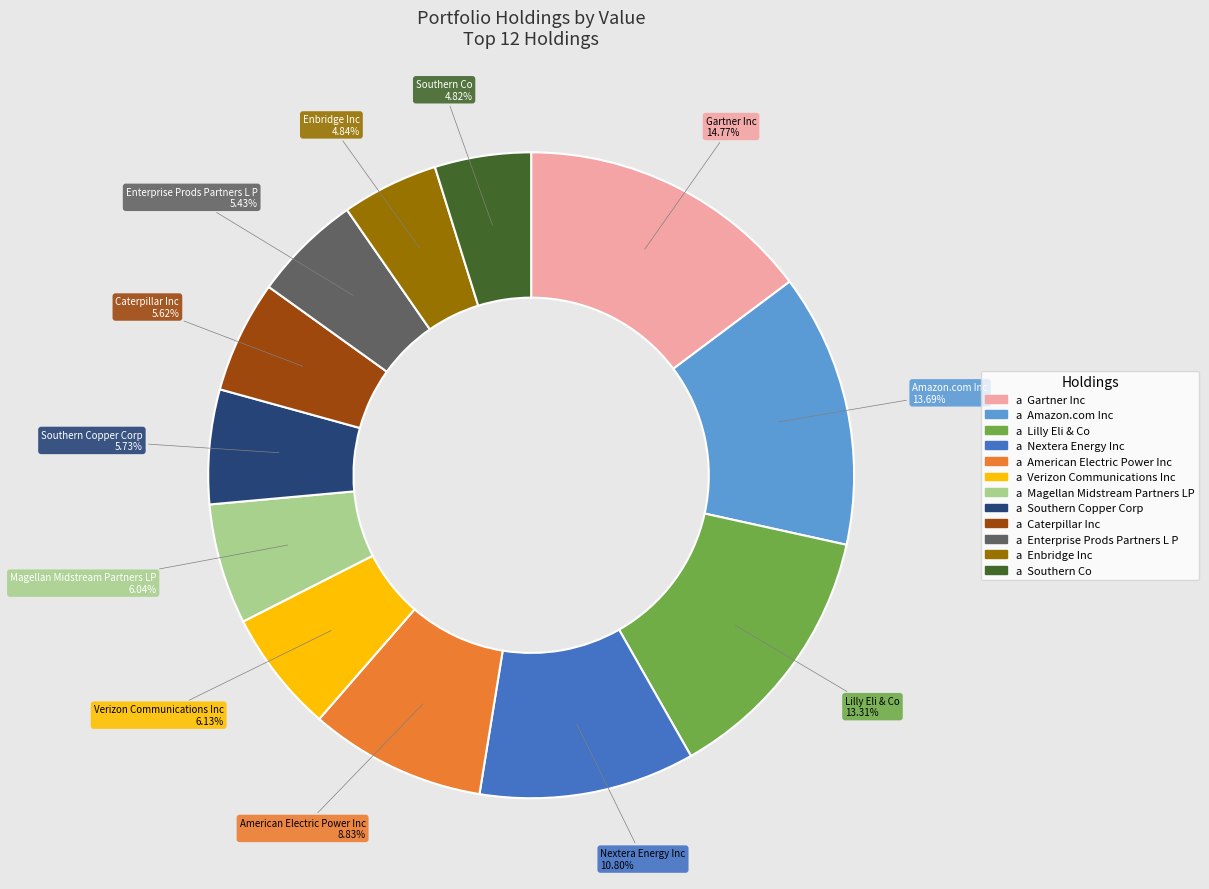

Which category has the biggest portion of the pie?

Gartner Inc